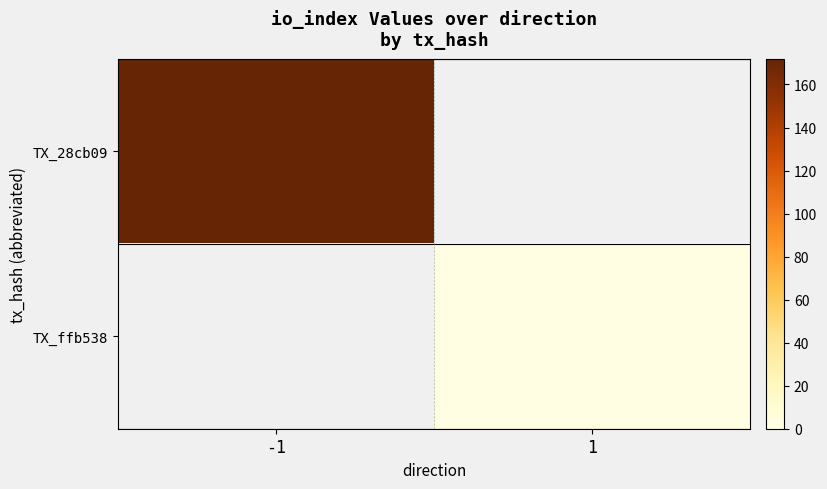

Rank the series by their maximum value, from highest to lowest.

TX_28cb09, TX_ffb538